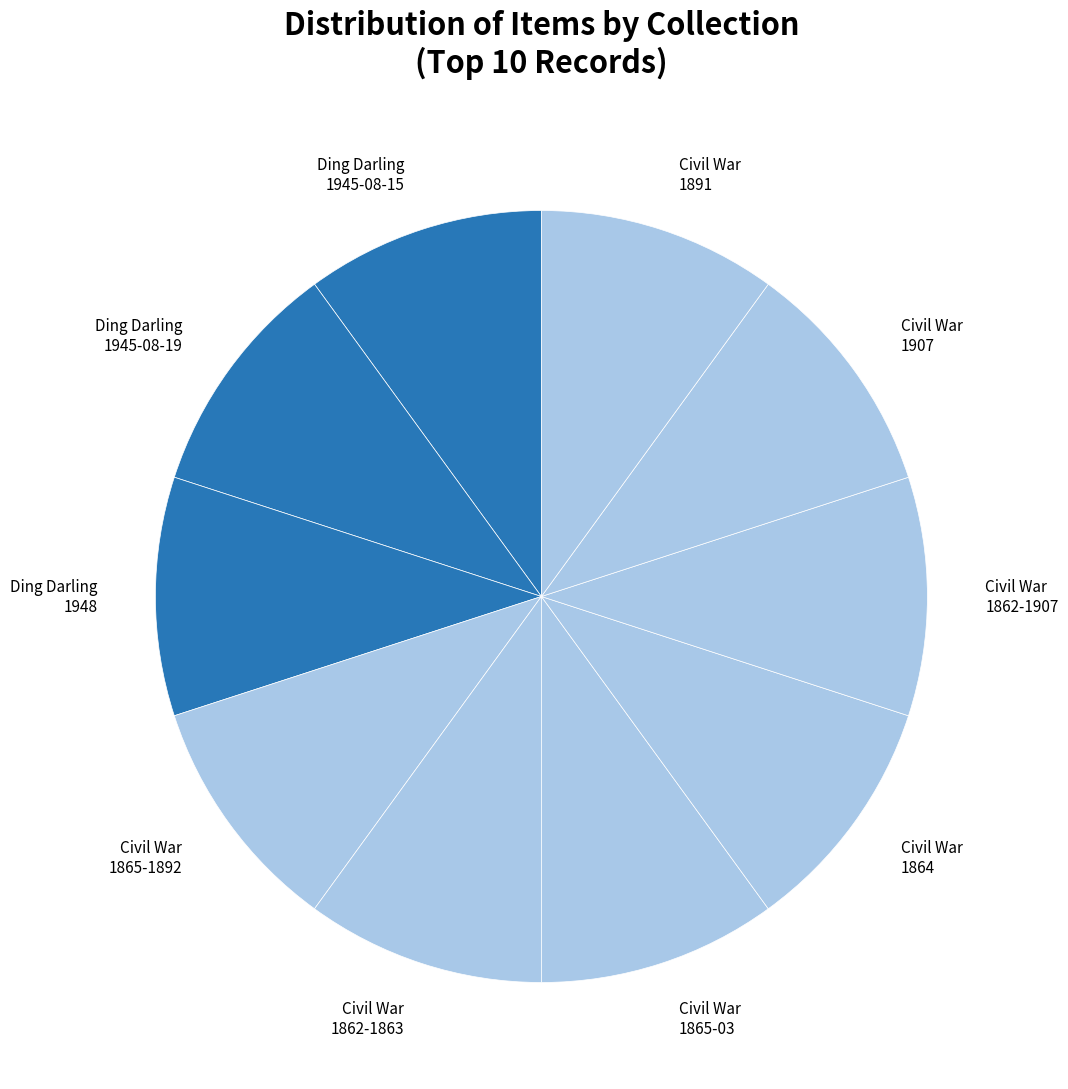

Is there any slice that represents more than half of the pie?

No